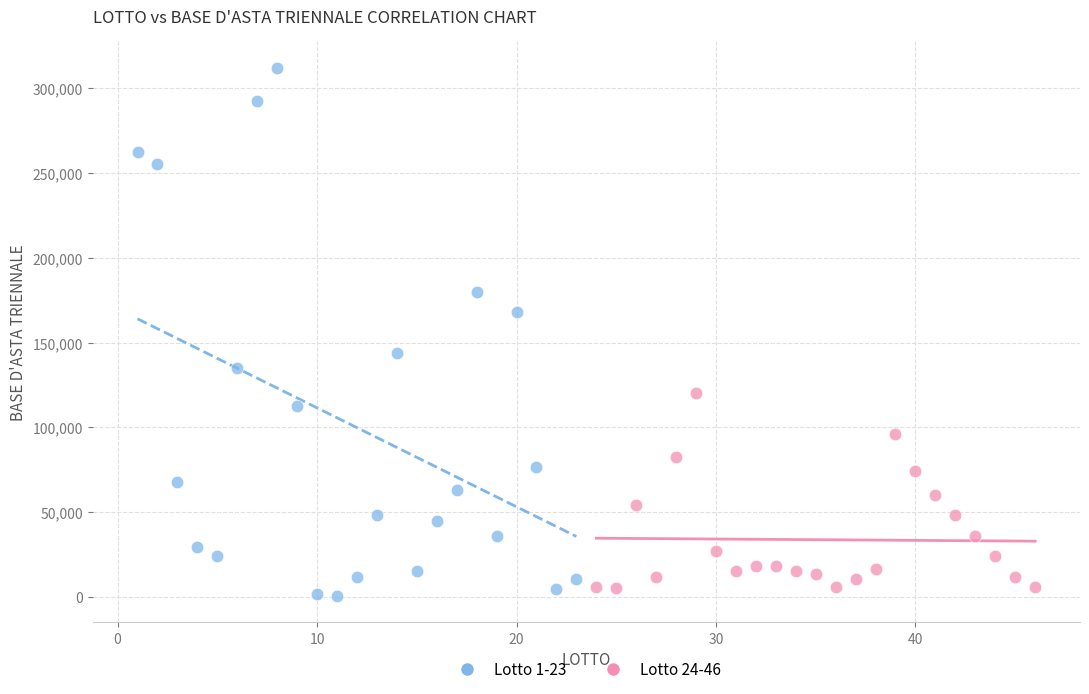

Which series has the widest spread of Y values?

Lotto 1-23